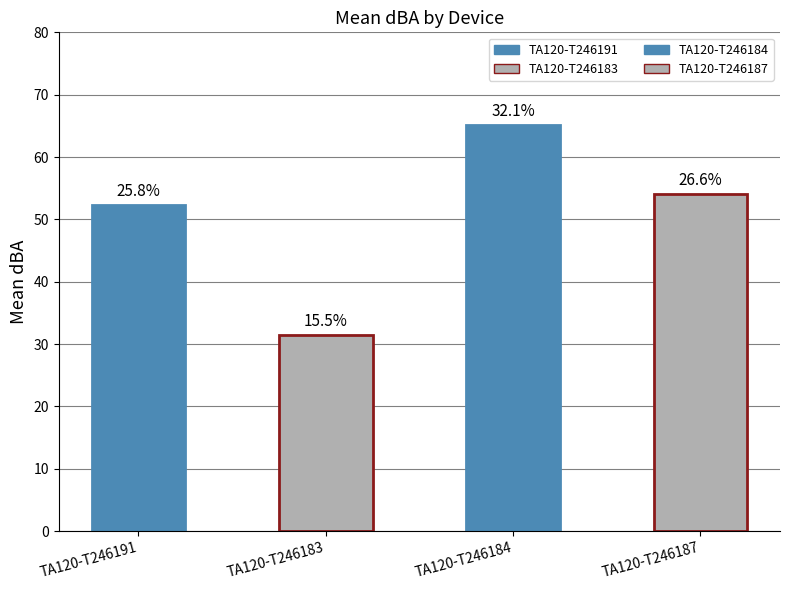

The chart shows a value of 31.5 at TA120-T246183. True or false?

True